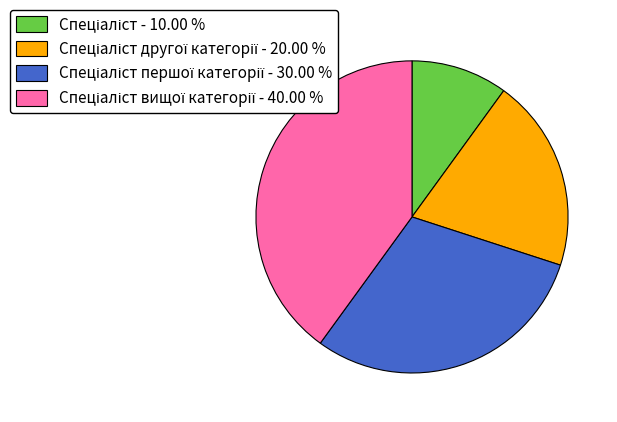

Count the number of slices in the pie.

4